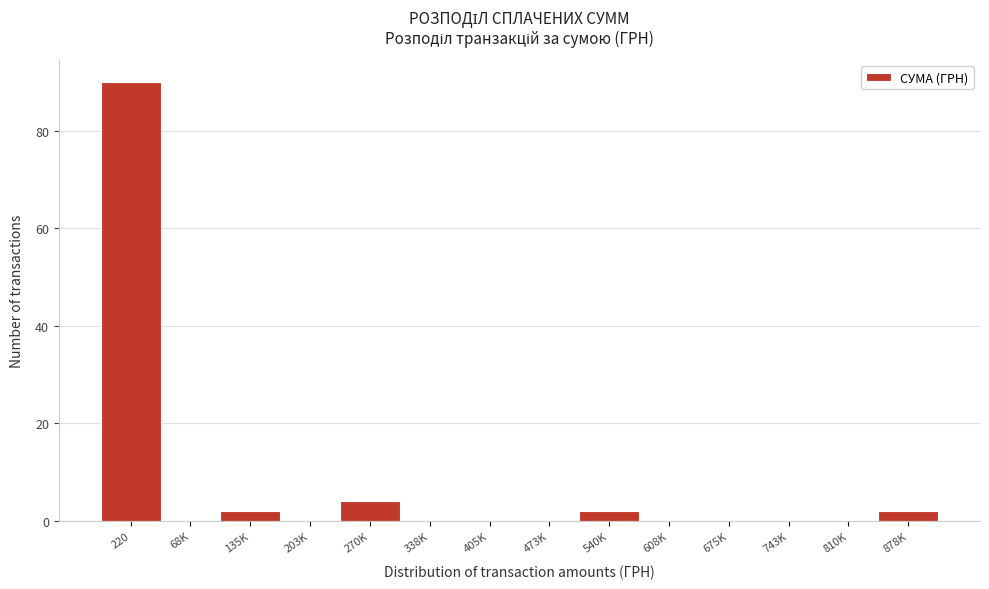

Reading right to left, extract all data points from this chart.

878K=2	810K=0	743K=0	675K=0	608K=0	540K=2	473K=0	405K=0	338K=0	270K=4	203K=0	135K=2	68K=0	220=90